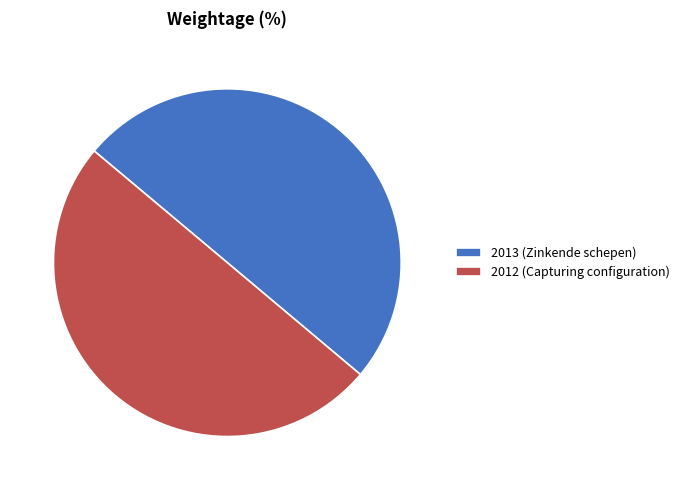

Is the sum of 2012 (Capturing configuration) and 2013 (Zinkende schepen) greater than half?

Yes